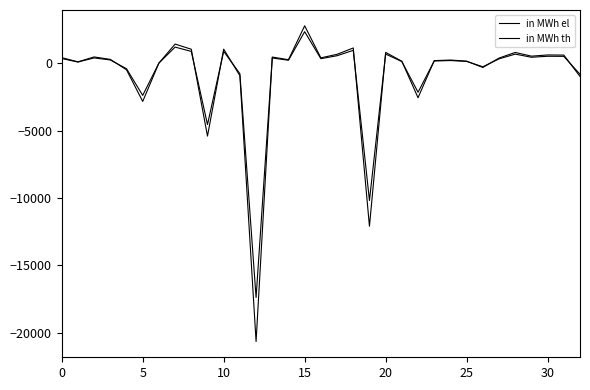

Does the chart display data point markers on the line(s)?

No